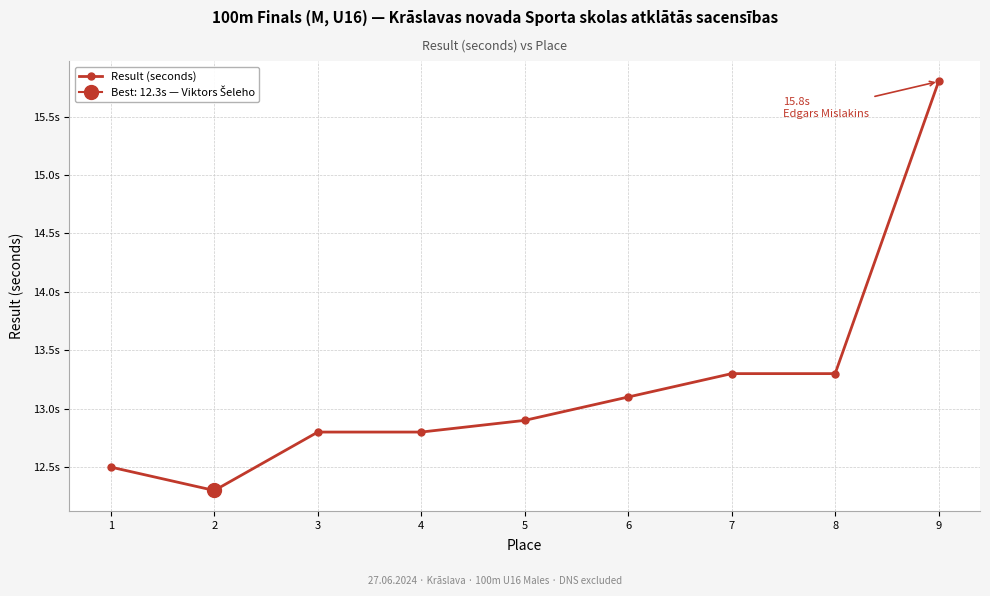

Reading right to left, what are all the values shown in this chart?

15.8	13.3	13.3	13.1	12.9	12.8	12.8	12.3	12.5